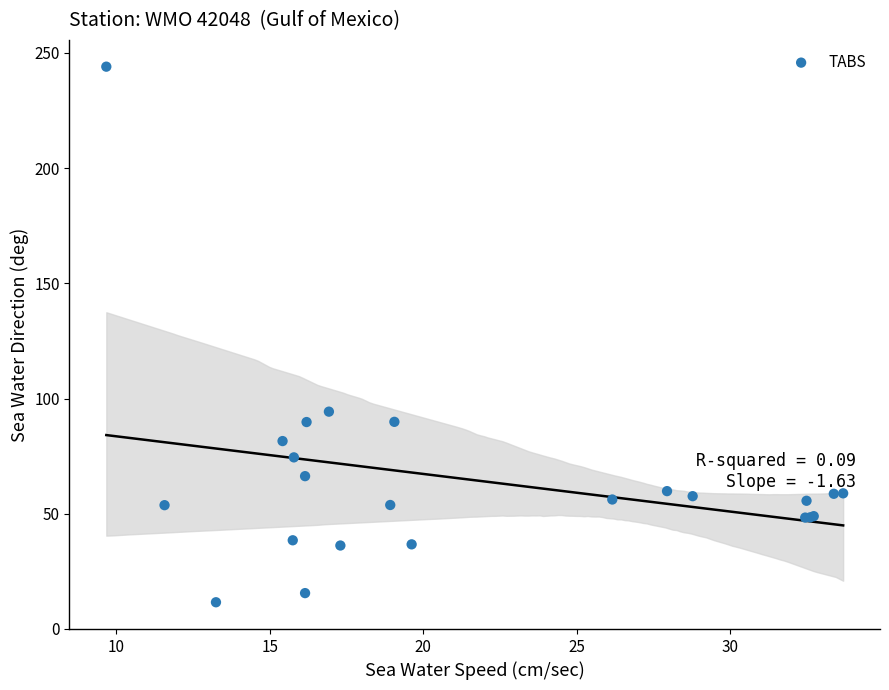

What Y value in the scatter plot is closest to 127?

94.3